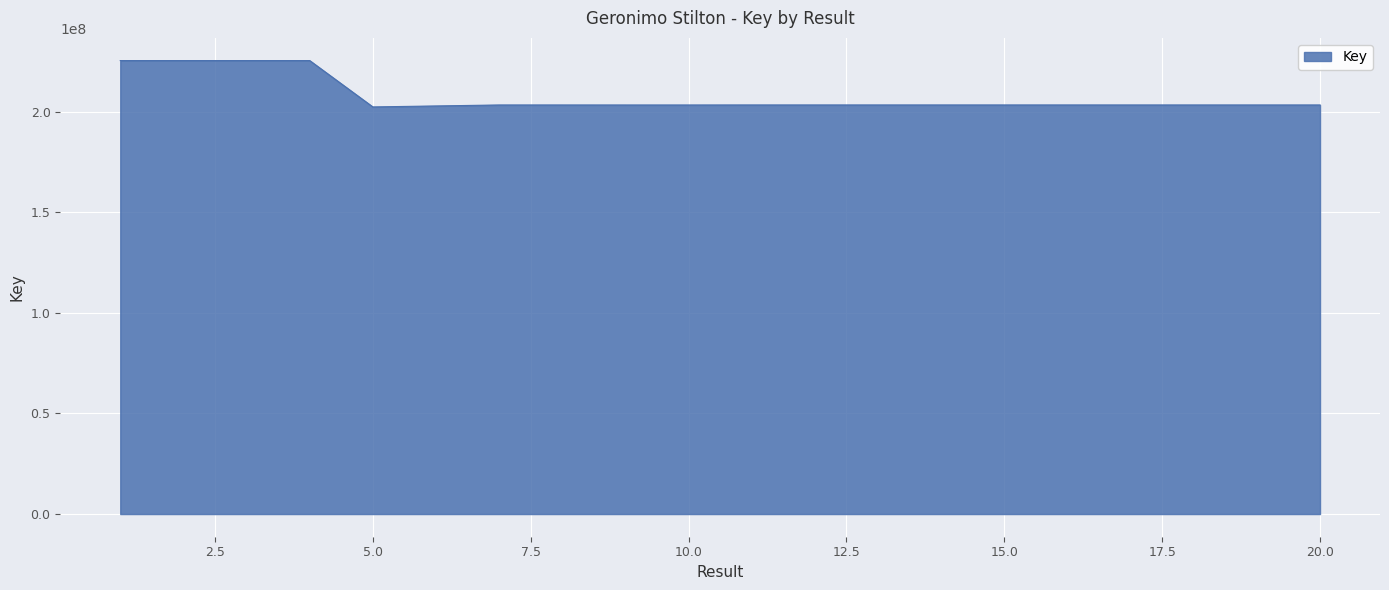

What is the minimum value shown in the chart?

202307253